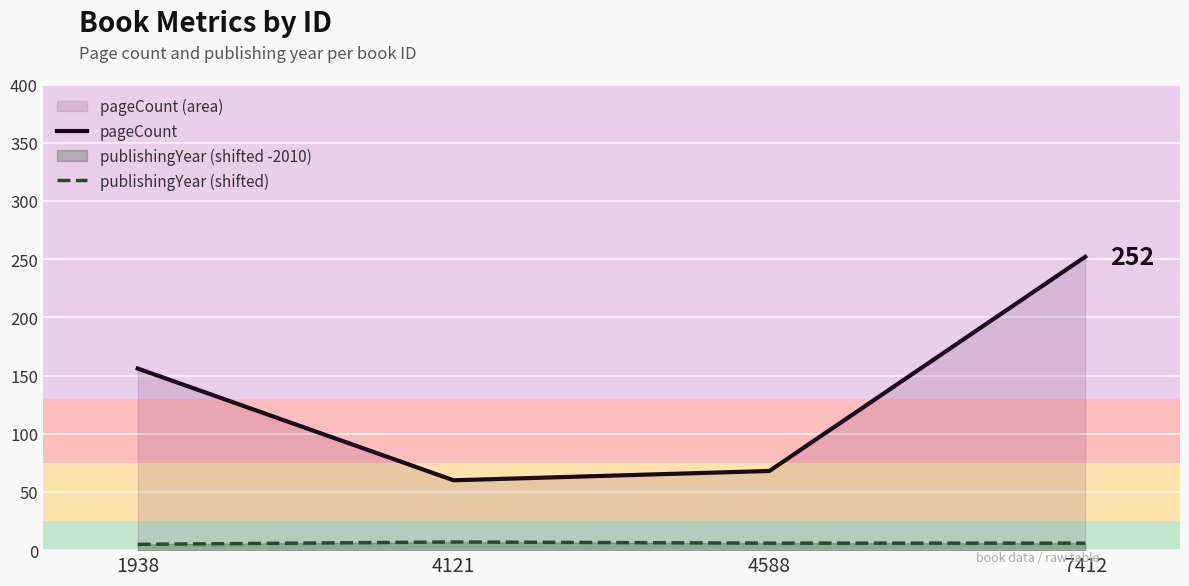

Which series has the largest range (max minus min)?

pageCount